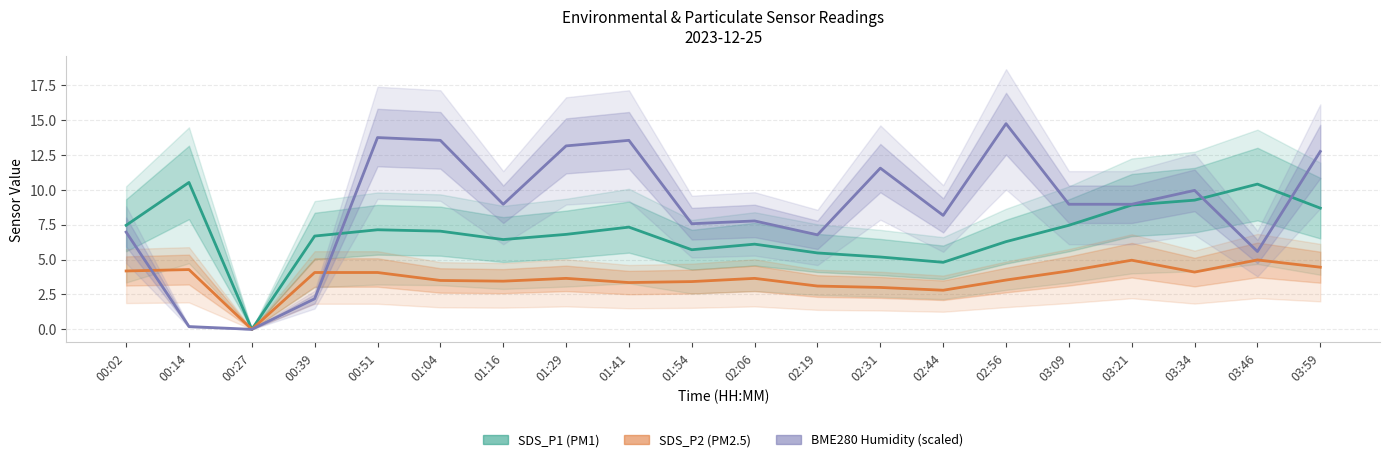

List the labels in order of BME280_humidity (scaled) value, smallest first.

00:27, 00:14, 00:39, 03:46, 02:19, 00:02, 01:54, 02:06, 02:44, 01:16, 03:09, 03:21, 03:34, 02:31, 03:59, 01:29, 01:04, 01:41, 00:51, 02:56